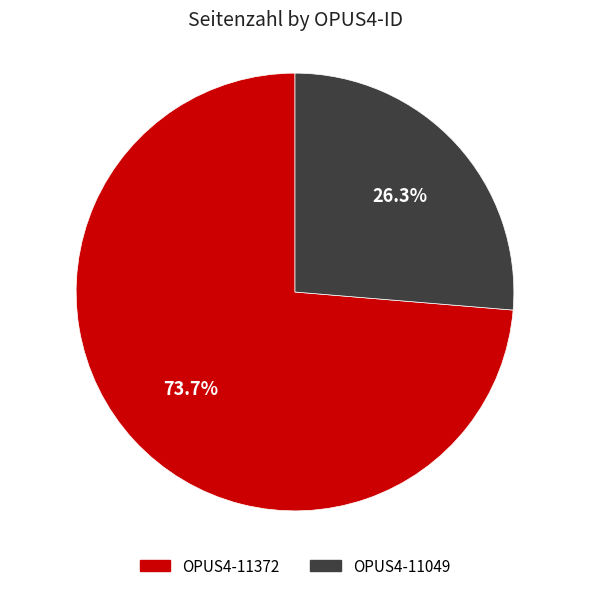

Which slice is the largest?

OPUS4-11372